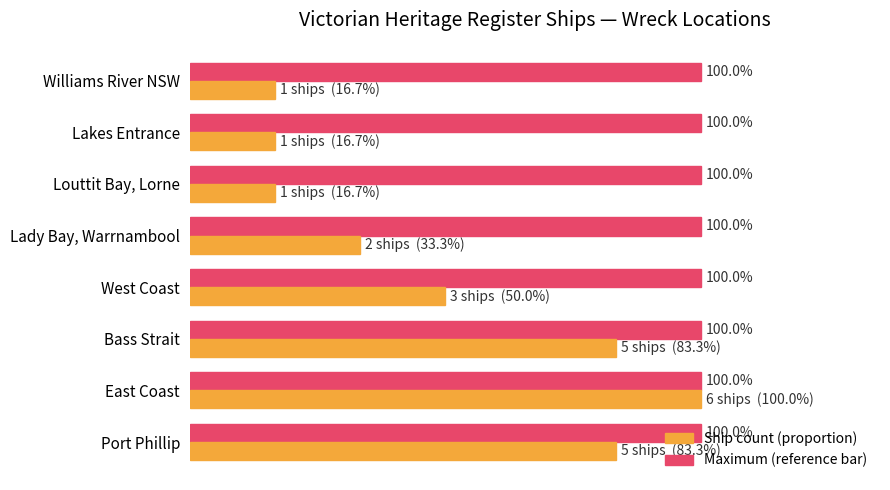

At which category is the sum across all series the highest?

East Coast